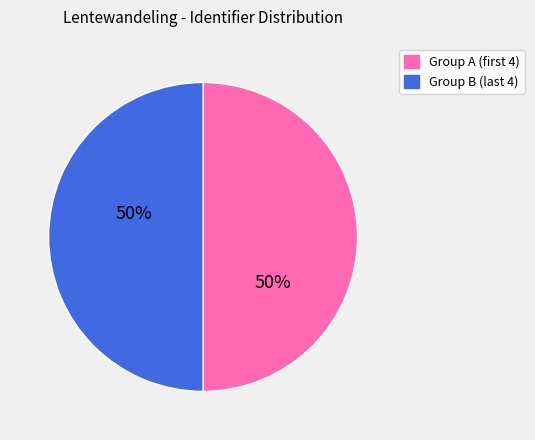

How many slices are in this pie chart?

2